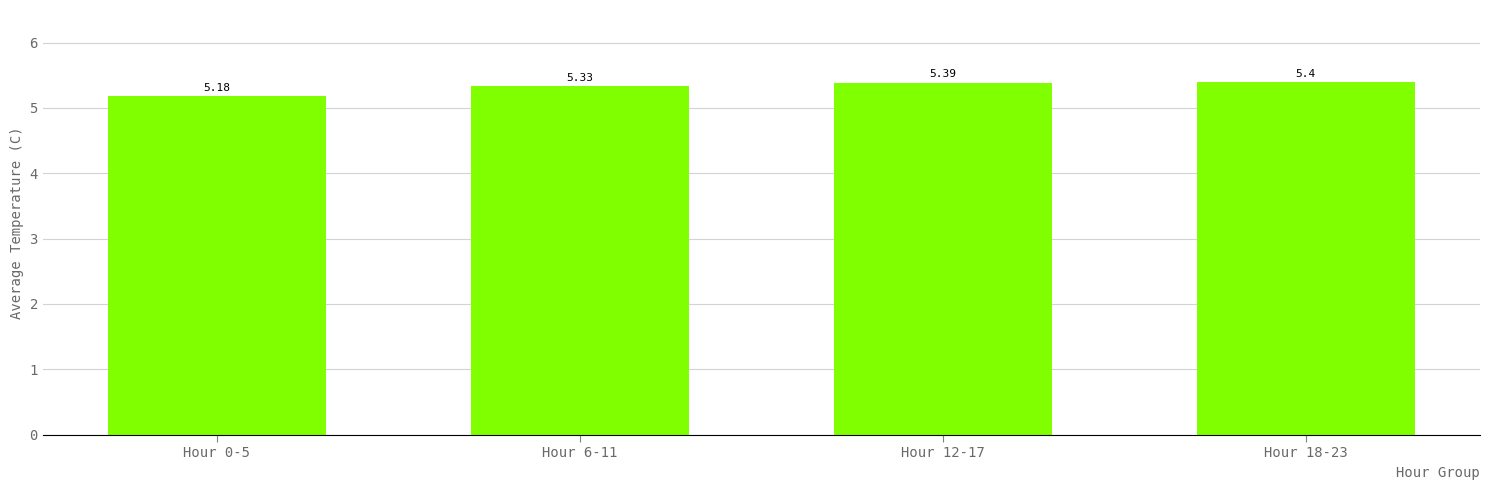

What is the change in value from Hour 6-11 to Hour 12-17?

+0.1